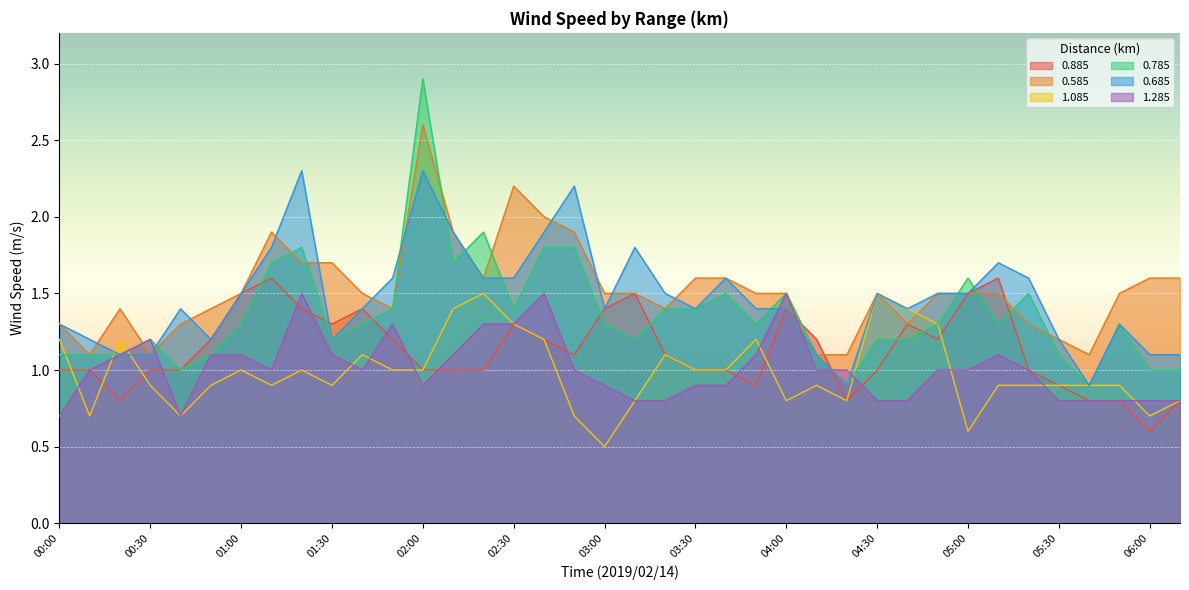

What is the greatest value displayed?

2.9